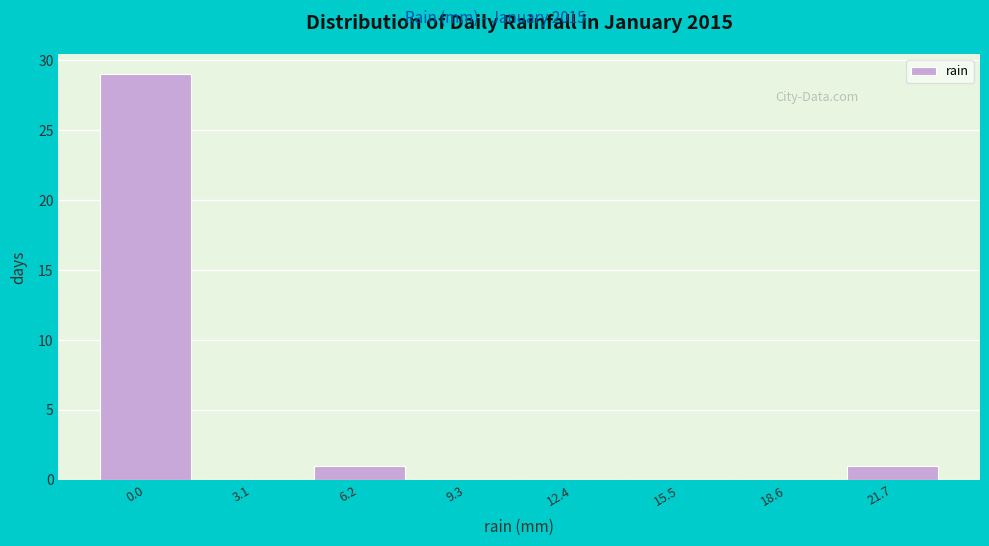

Reading left to right, list all the values displayed in this chart.

0.0=29	3.1=0	6.2=1	9.3=0	12.4=0	15.5=0	18.6=0	21.7=1